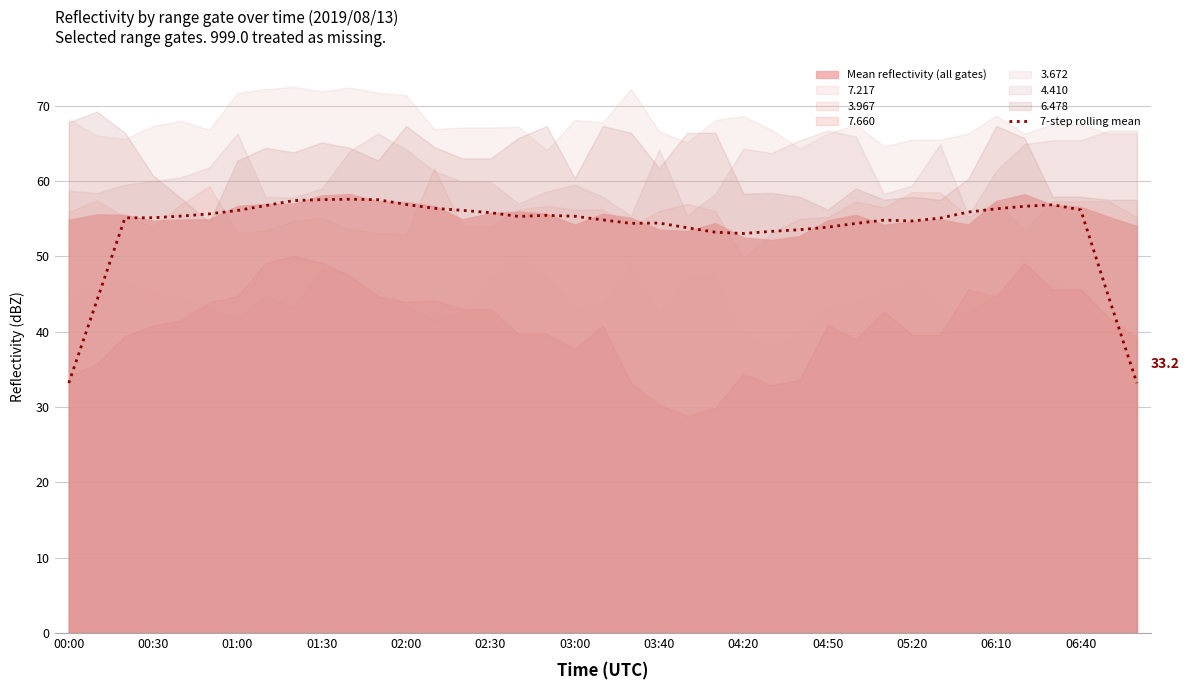

What is the maximum value for 7-step rolling mean?

57.6